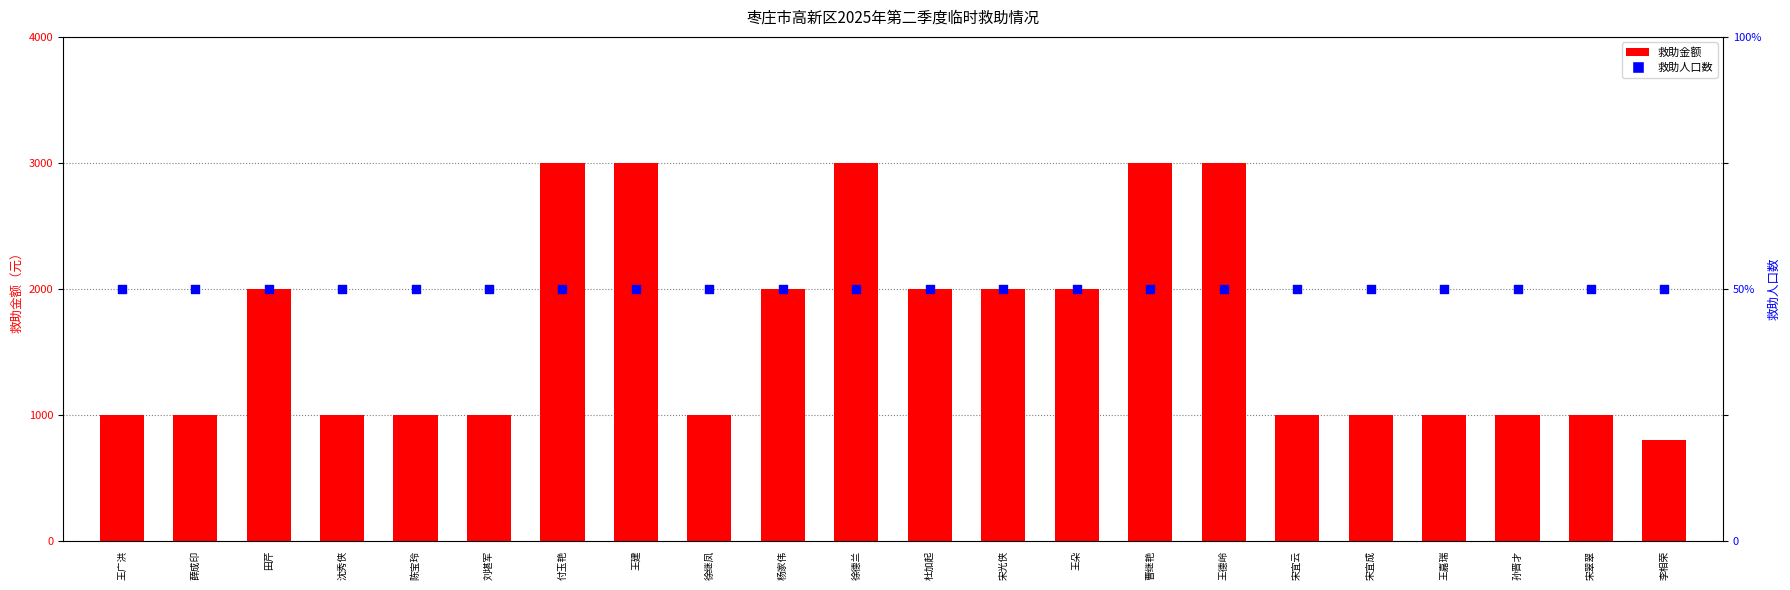

Which series has the widest spread of Y values?

救助金额